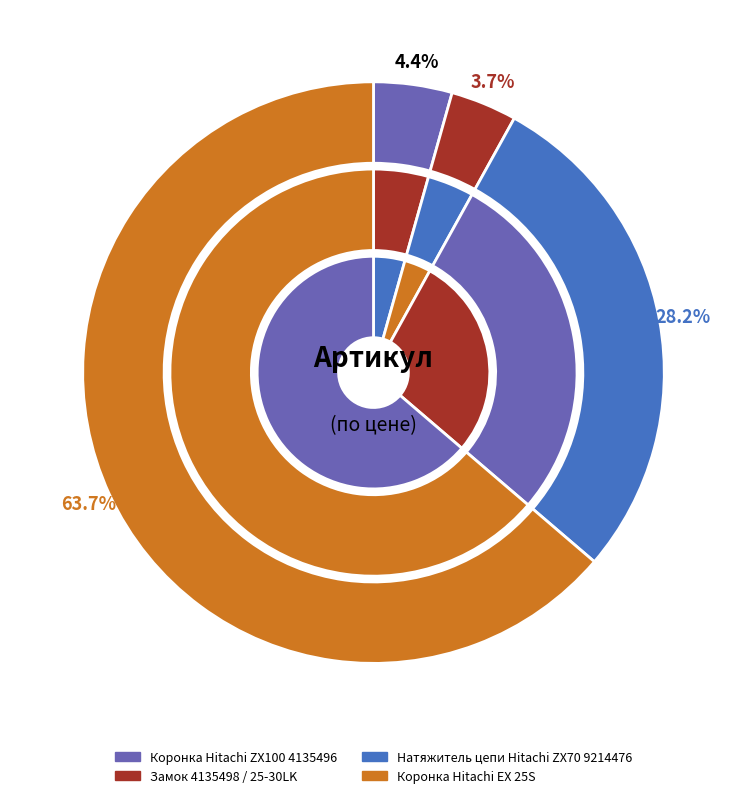

To the nearest percent, what is the difference between the largest and smallest slice percentages?

60%